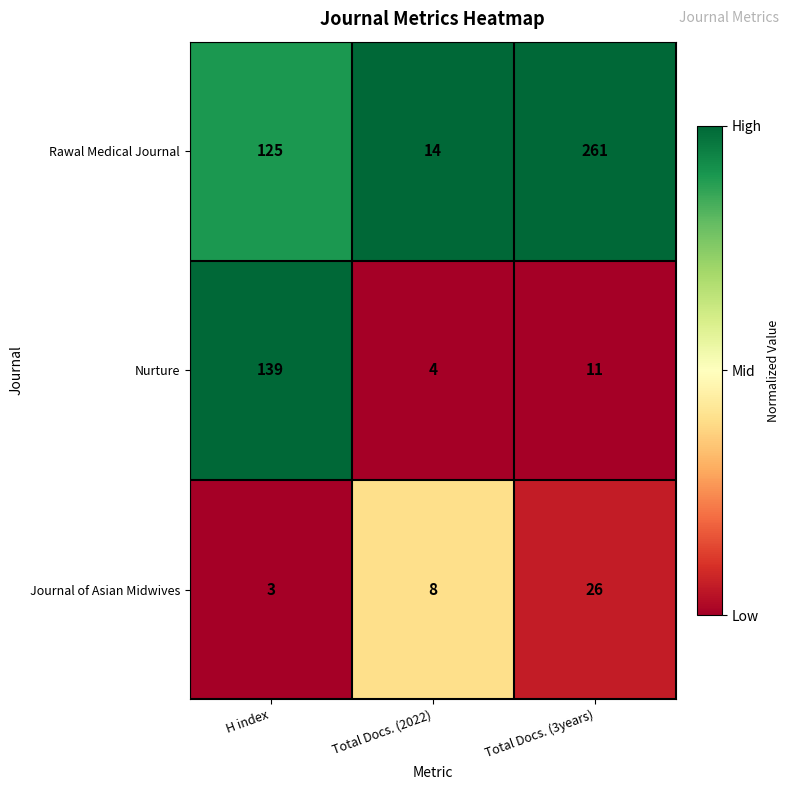

The Nurture series shows 139 at H index. True or false?

True